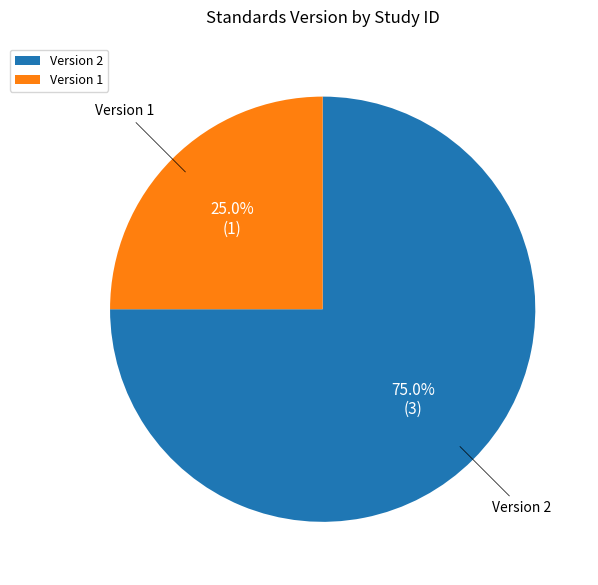

Is there any slice that represents more than half of the pie?

Yes